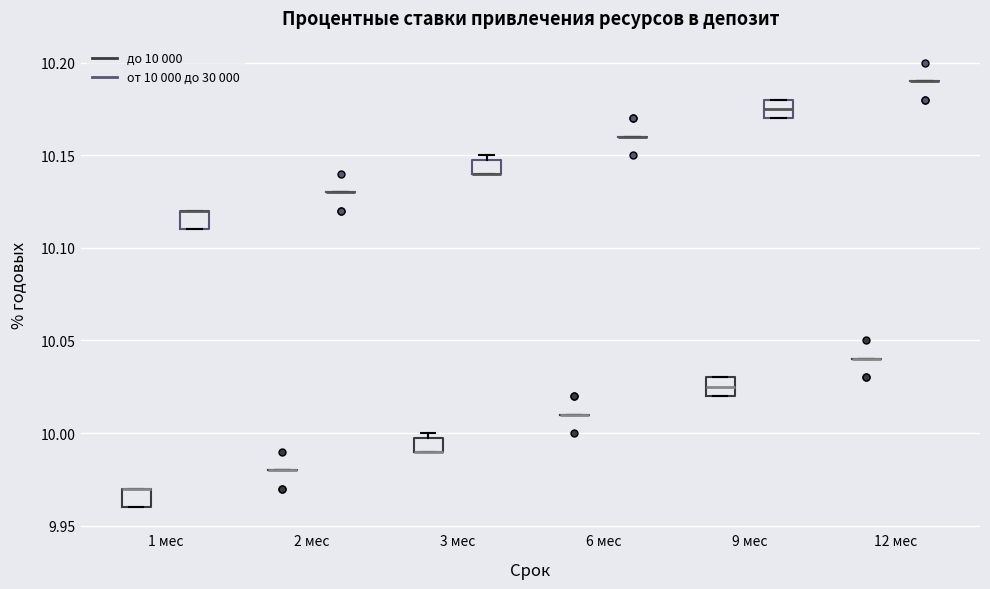

Reading left to right, read every box against the y-axis: the position of its median line, the range the box covers, and the ends of its whiskers. The values are not printed on the chart, so give them approximately, as read against the axis.

1 мес (до 10 000): median 9.970 (drawn on the box's upper edge), box 9.960 to 9.970, whiskers 9.960 to 9.970
1 мес (от 10 000 до 30 000): median 10.120 (drawn on the box's upper edge), box 10.110 to 10.120, whiskers 10.110 to 10.120
2 мес (до 10 000): box collapsed to a line at 9.980, whiskers 9.980 to 9.980
2 мес (от 10 000 до 30 000): box collapsed to a line at 10.130, whiskers 10.130 to 10.130
3 мес (до 10 000): median 9.990 (drawn on the box's lower edge), box 9.990 to 10.000, whiskers 9.990 to 10.000 (just above the box's upper edge)
3 мес (от 10 000 до 30 000): median 10.140 (drawn on the box's lower edge), box 10.140 to 10.150, whiskers 10.140 to 10.150 (just above the box's upper edge)
6 мес (до 10 000): box collapsed to a line at 10.010, whiskers 10.010 to 10.010
6 мес (от 10 000 до 30 000): box collapsed to a line at 10.160, whiskers 10.160 to 10.160
9 мес (до 10 000): median 10.025, box 10.020 to 10.030, whiskers 10.020 to 10.030
9 мес (от 10 000 до 30 000): median 10.175, box 10.170 to 10.180, whiskers 10.170 to 10.180
12 мес (до 10 000): box collapsed to a line at 10.040, whiskers 10.040 to 10.040
12 мес (от 10 000 до 30 000): box collapsed to a line at 10.190, whiskers 10.190 to 10.190